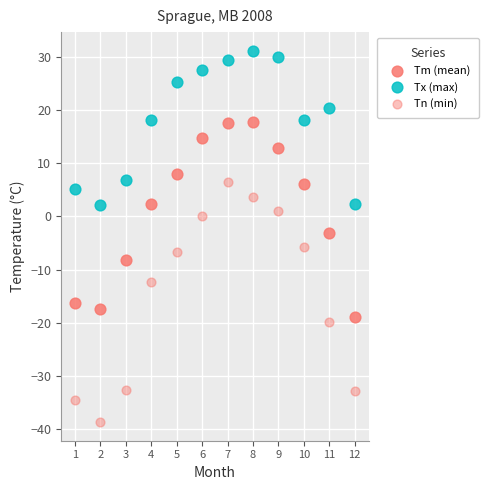

Count the number of points in this scatter plot.

36